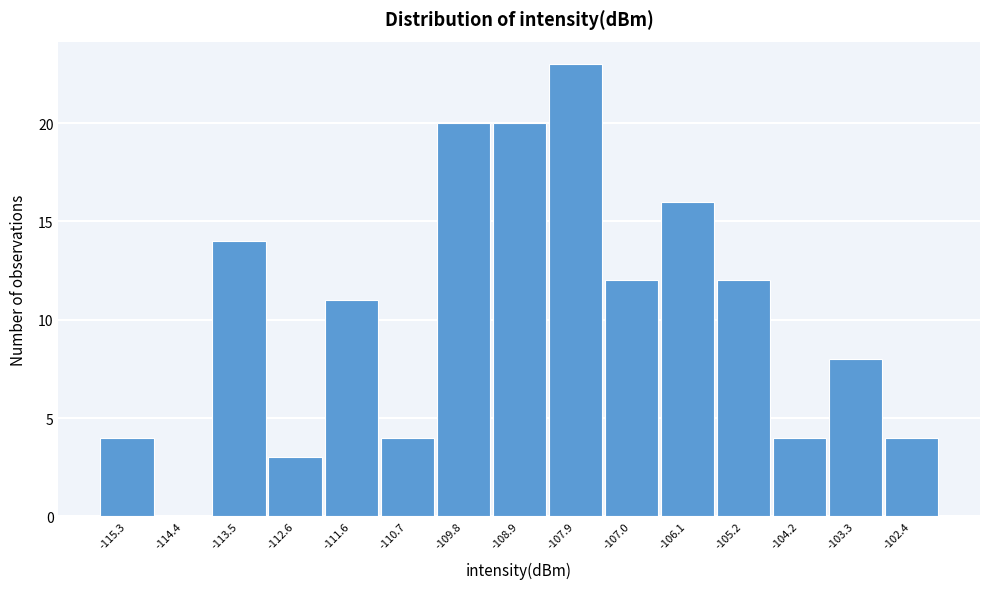

Reading left to right, list every bar in this chart as the range it spans on the x-axis followed by its height. Neither the bar edges nor the heights are printed on the chart, so give them approximately, as read against the axes.

-115.8 to -114.9: 4
-114.9 to -113.9: 0
-113.9 to -113.0: 14
-113.0 to -112.1: 3
-112.1 to -111.2: 11
-111.2 to -110.2: 4
-110.2 to -109.3: 20
-109.3 to -108.4: 20
-108.4 to -107.5: 23
-107.5 to -106.6: 12
-106.6 to -105.6: 16
-105.6 to -104.7: 12
-104.7 to -103.8: 4
-103.8 to -102.9: 8
-102.9 to -101.9: 4